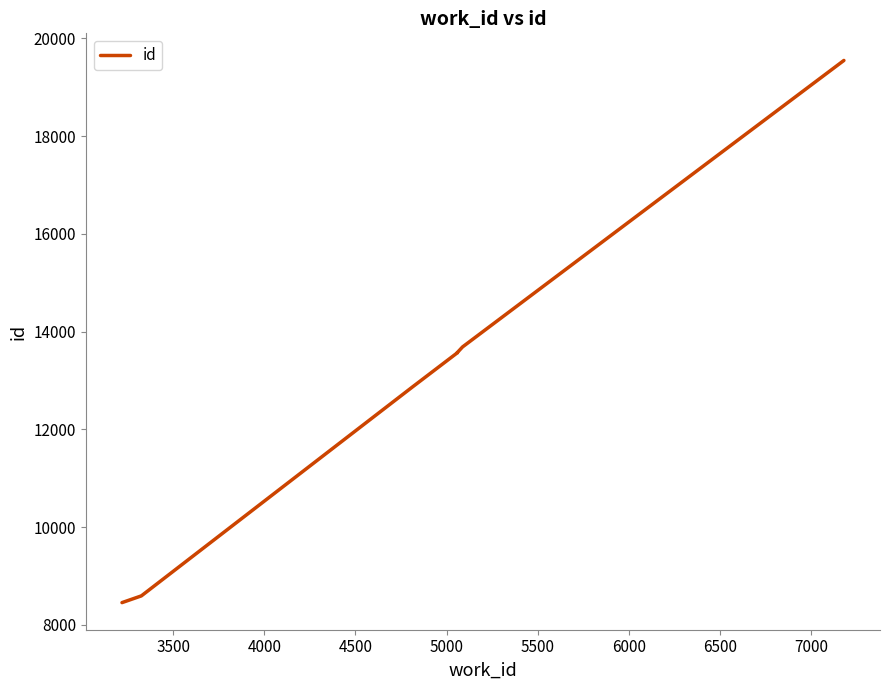

What is the difference between the maximum and minimum values?

11094